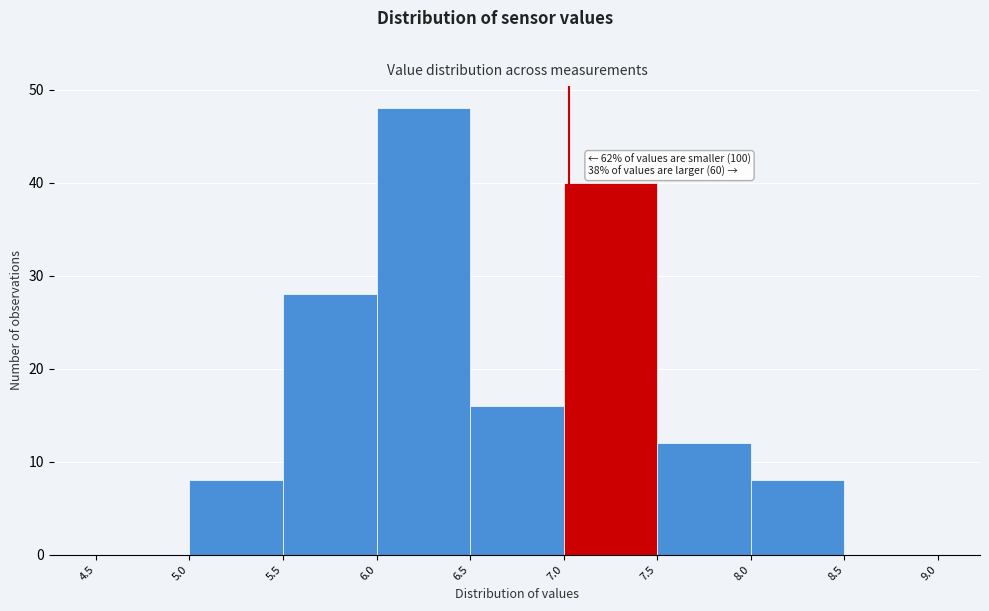

Over which range of the x-axis is the bar tallest?

6.0 to 6.5